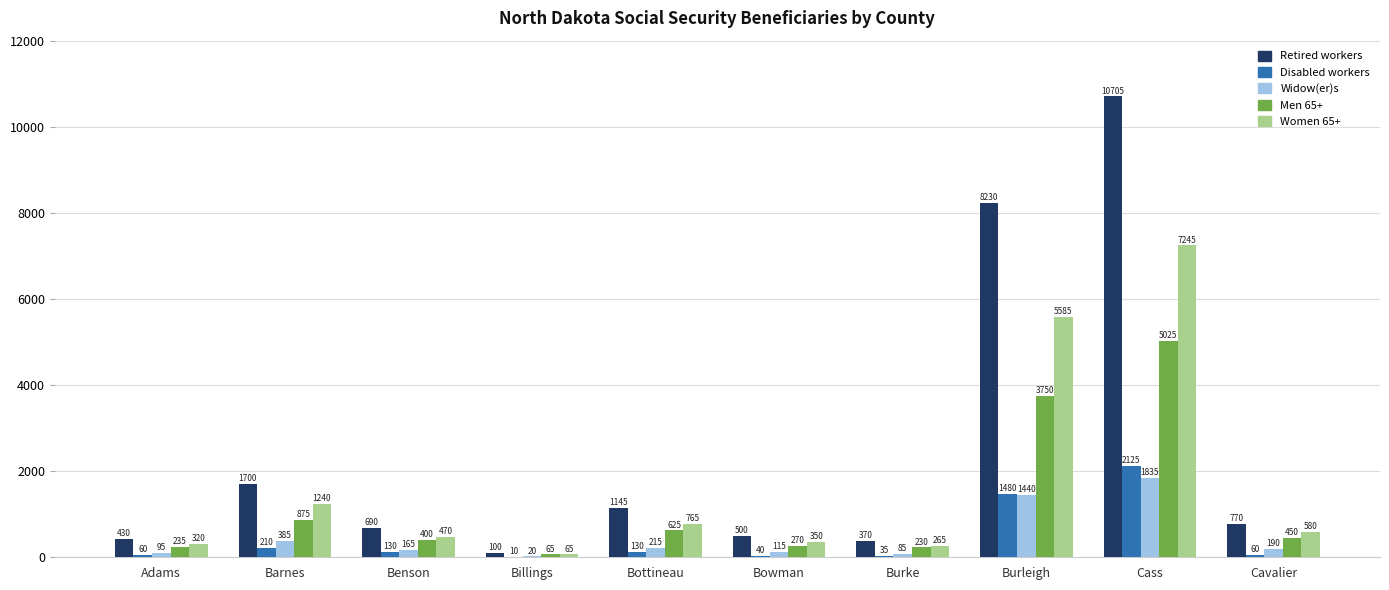

Read the Men 65+ value at Bowman, to the nearest 10.

270